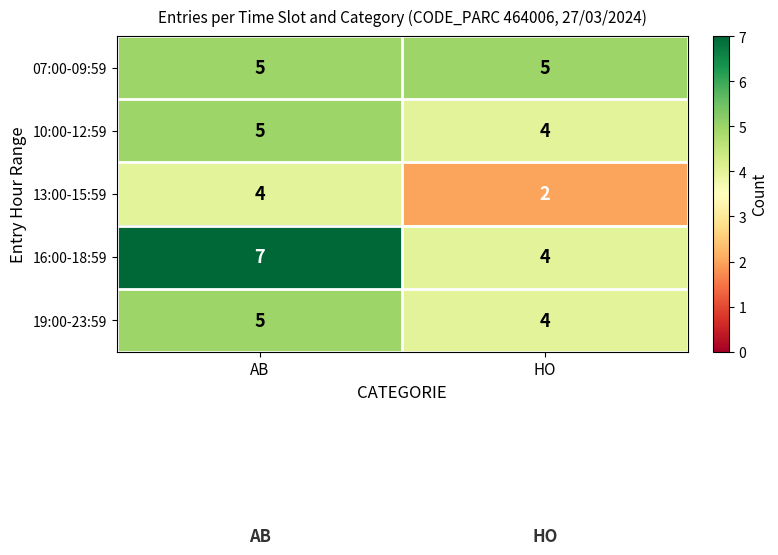

Which series has the largest total across all categories?

16:00-18:59